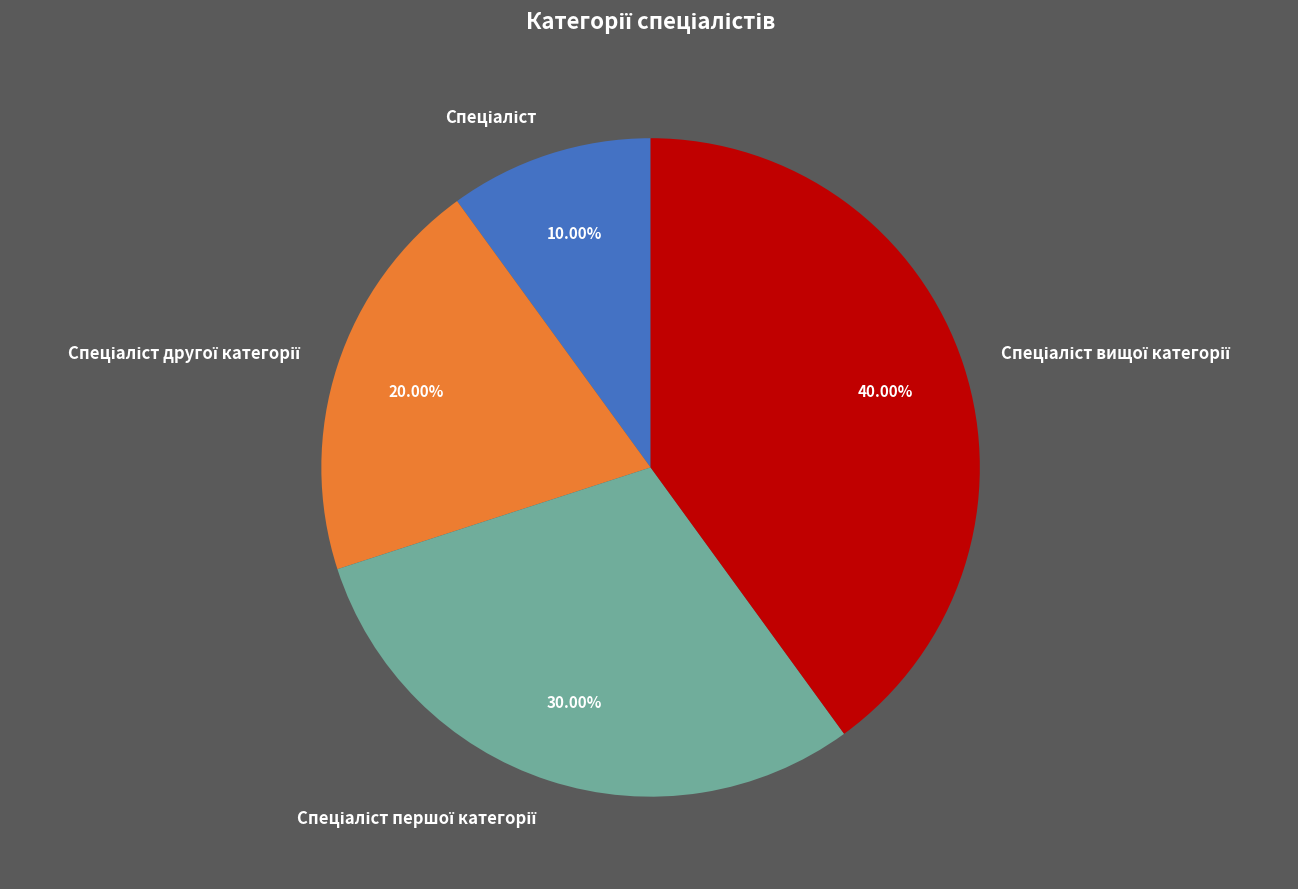

Is there any slice that represents more than half of the pie?

No